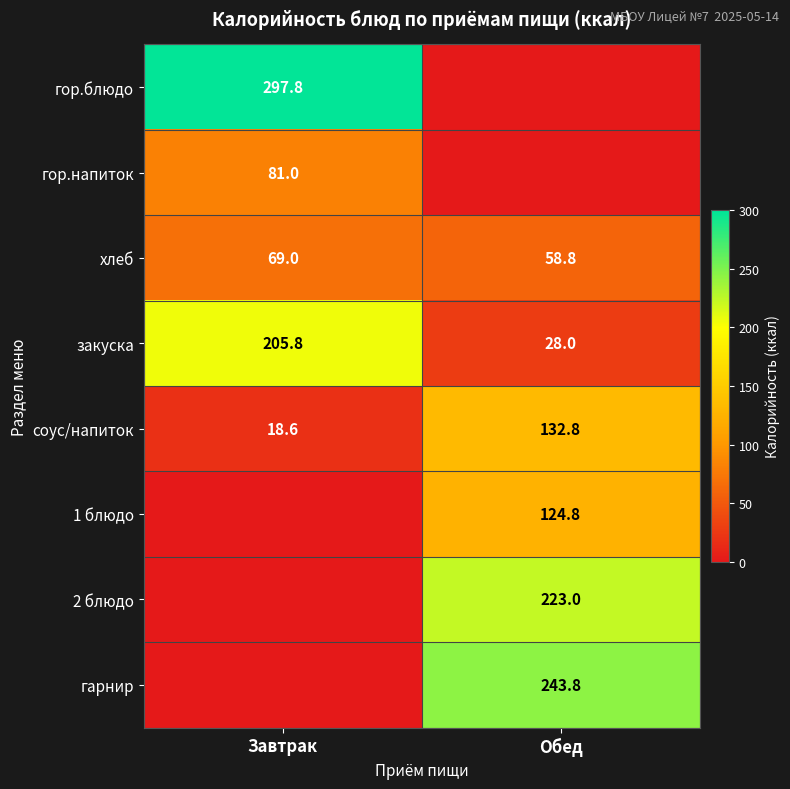

The хлеб series shows 69.0 at Завтрак. True or false?

True